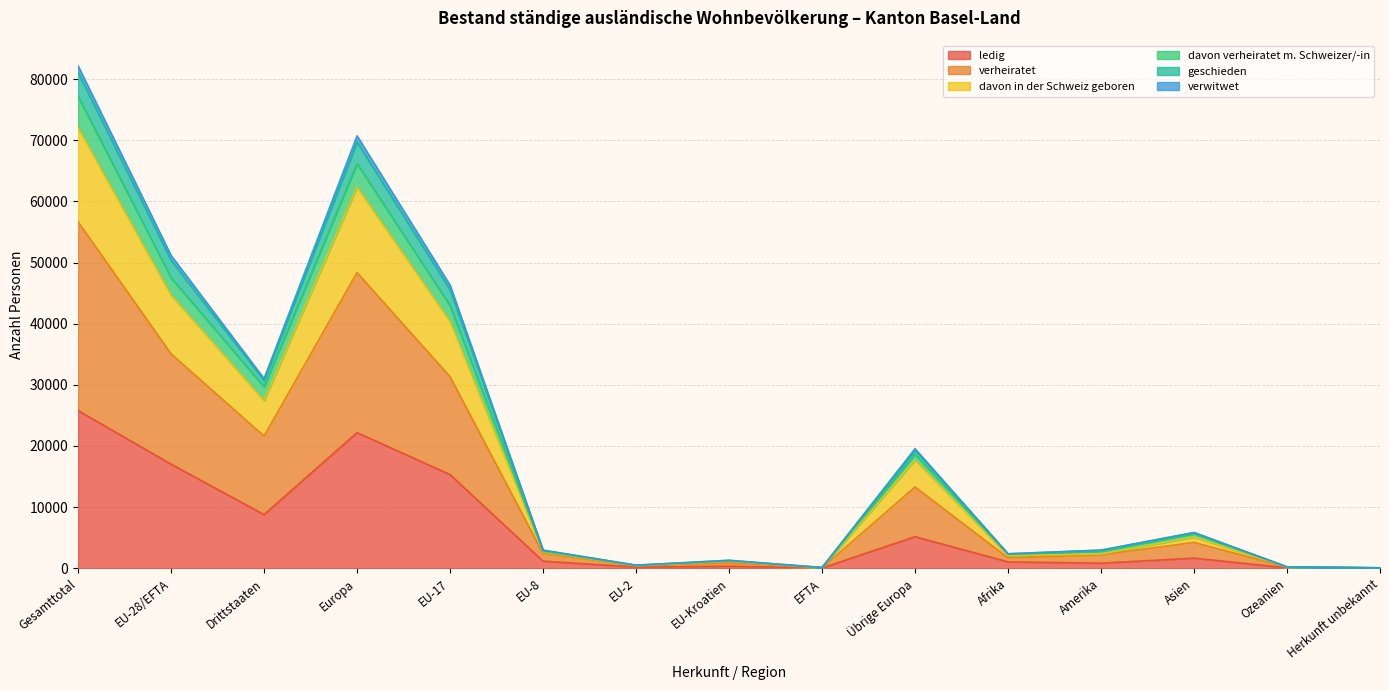

What are all the series names shown in the legend?

ledig, verheiratet, davon in der Schweiz geboren, davon verheiratet m. Schweizer/-in, geschieden, verwitwet